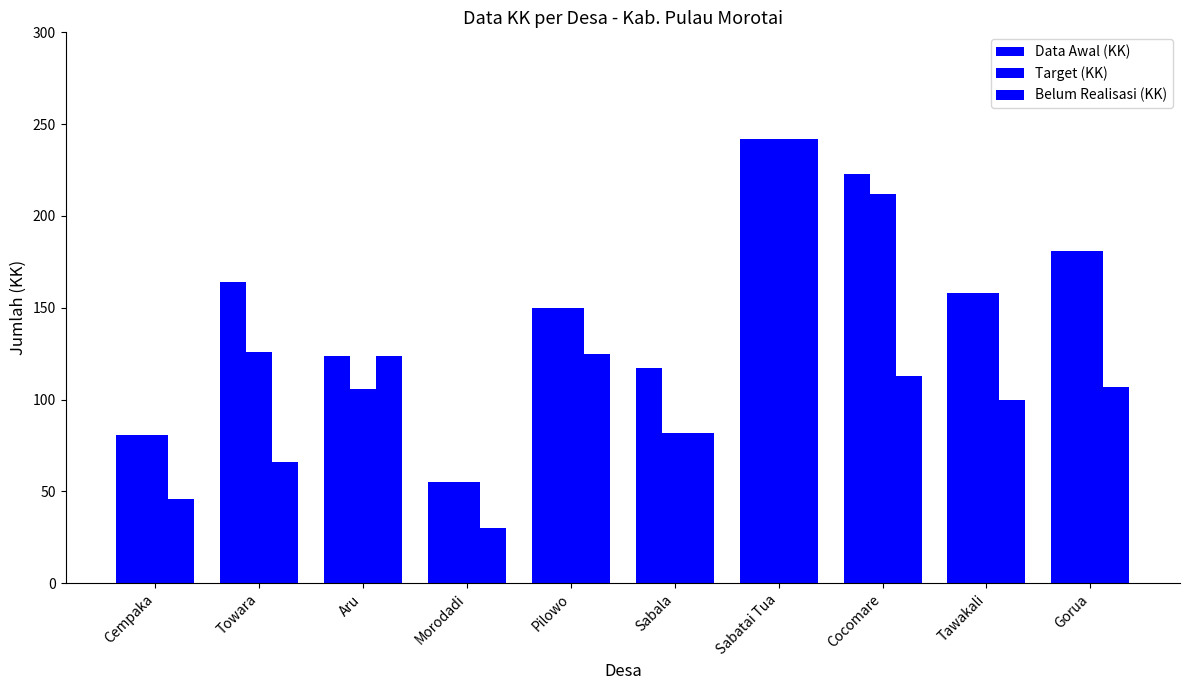

What value does the Belum Realisasi (KK) series have at Morodadi, to the nearest 5?

30